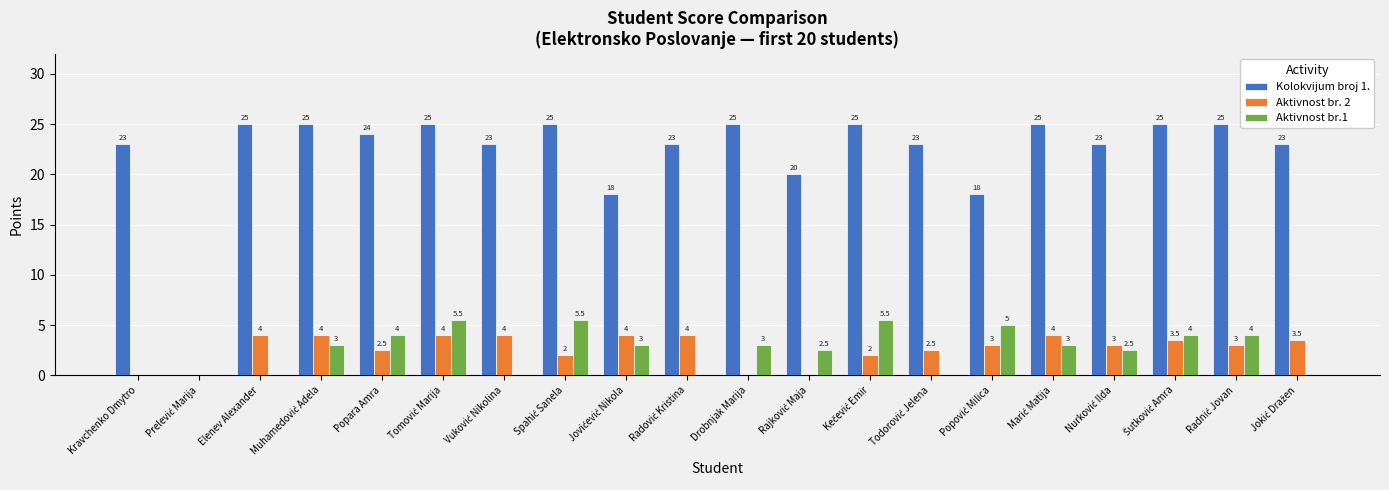

What is the greatest value displayed?

25.0